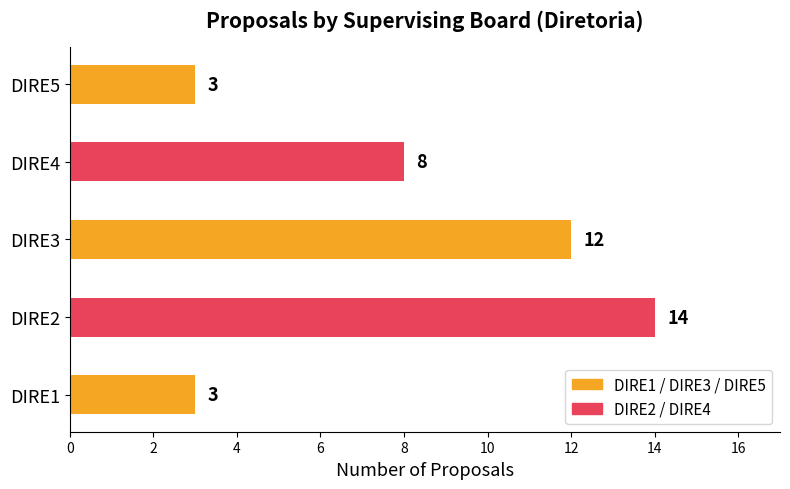

The value at DIRE1 is 3. True or false?

True